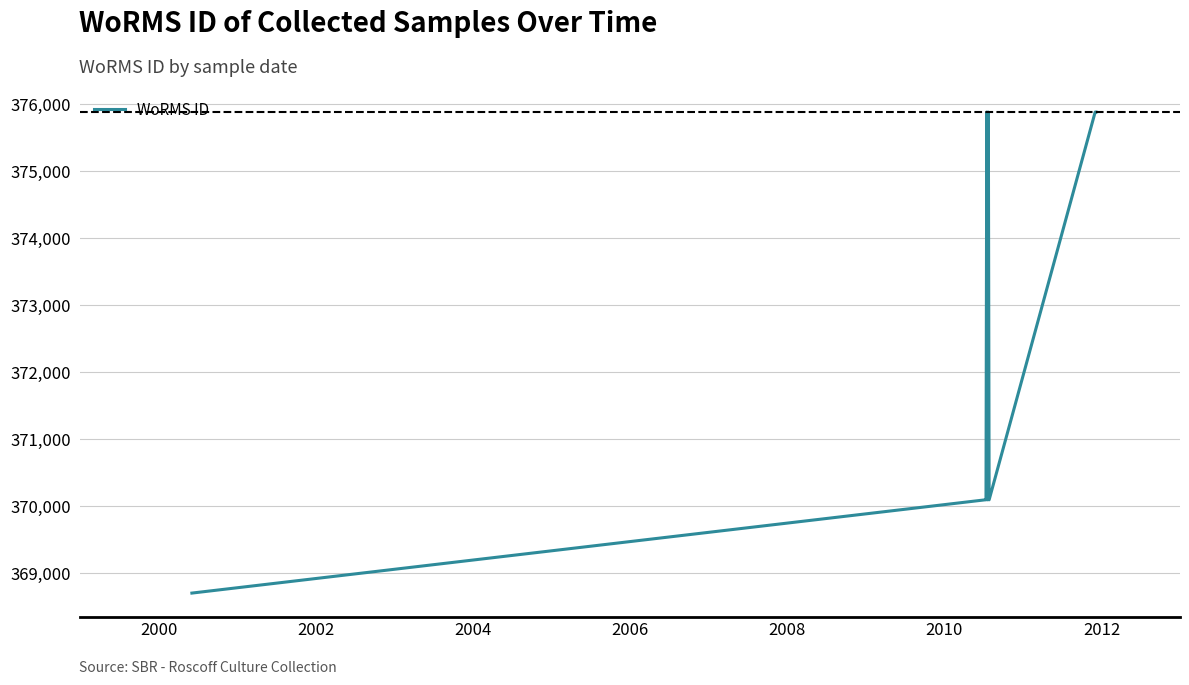

What is the maximum value shown in the chart?

375881